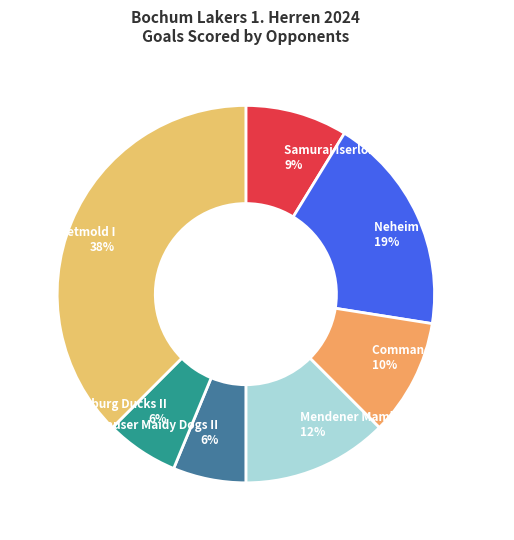

Is Duisburg Ducks II the majority of the pie?

No